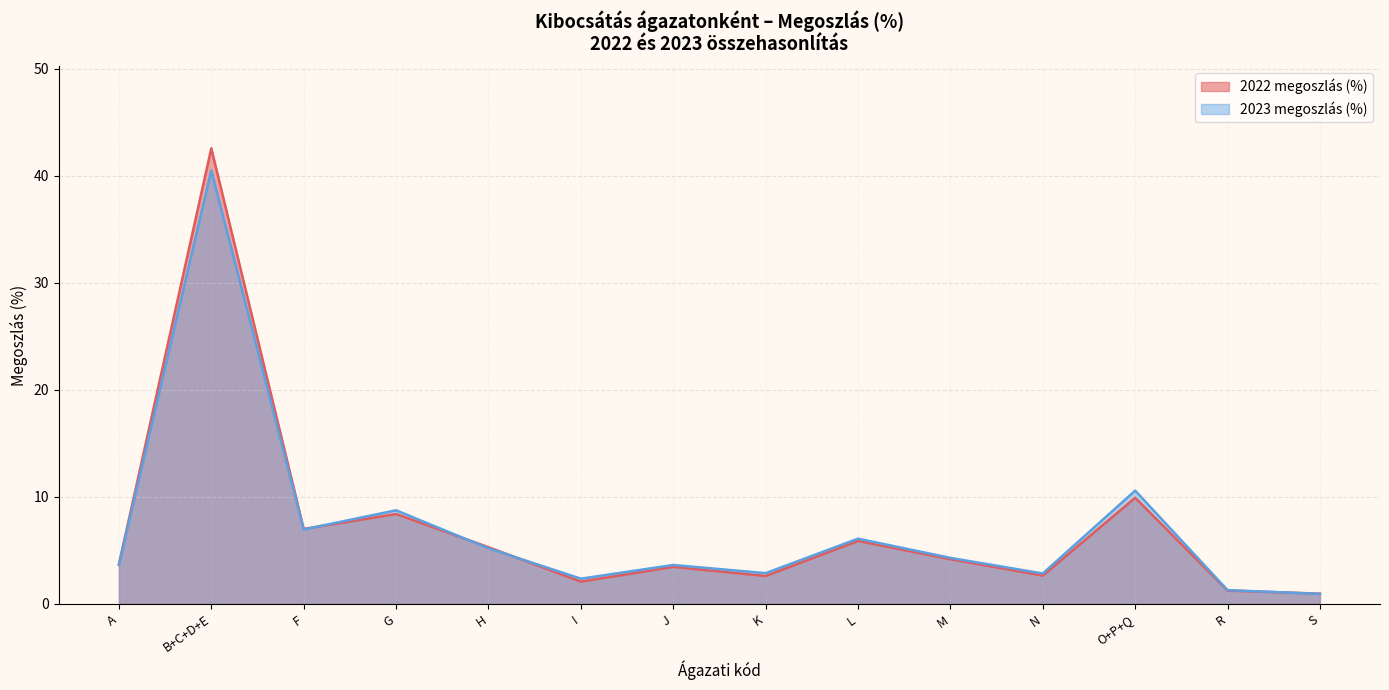

How many categories are shown in the chart?

14